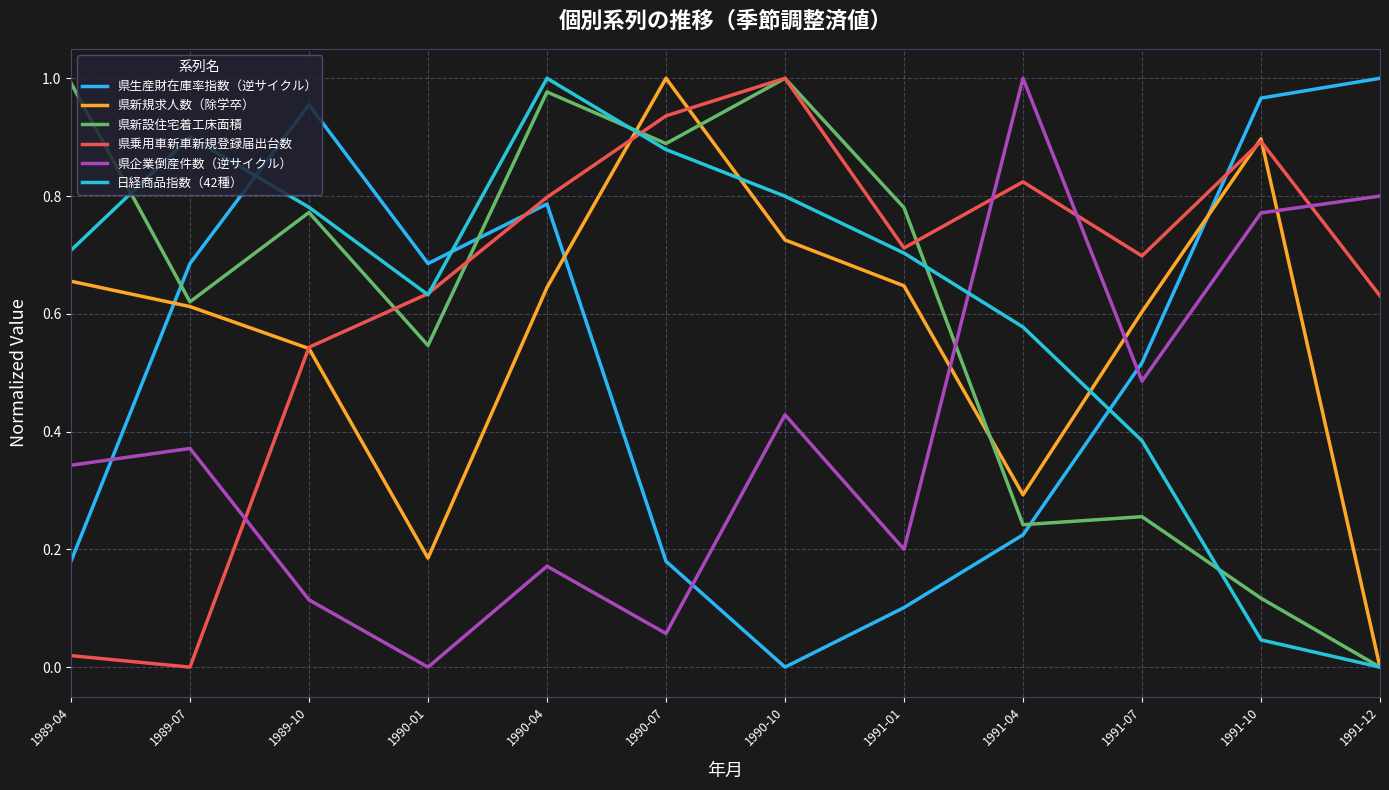

Where is the first local maximum for 県乗用車新車新規登録届出台数?

1990-10